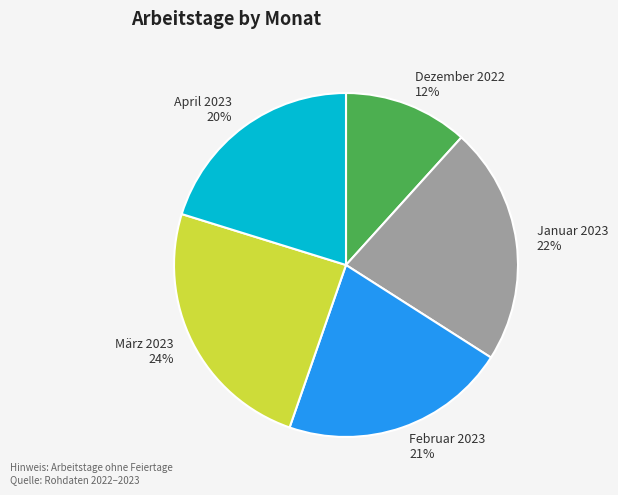

How many segments does this pie chart have?

5